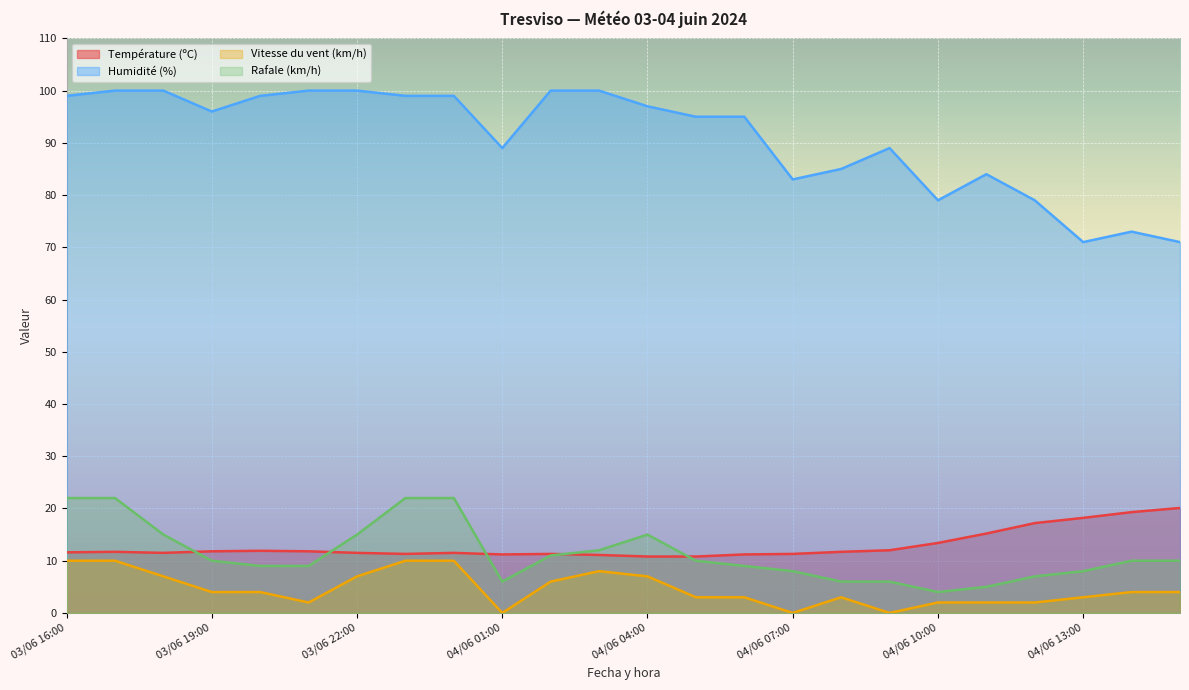

How many interior local peaks does the Température (ºC) series have?

4